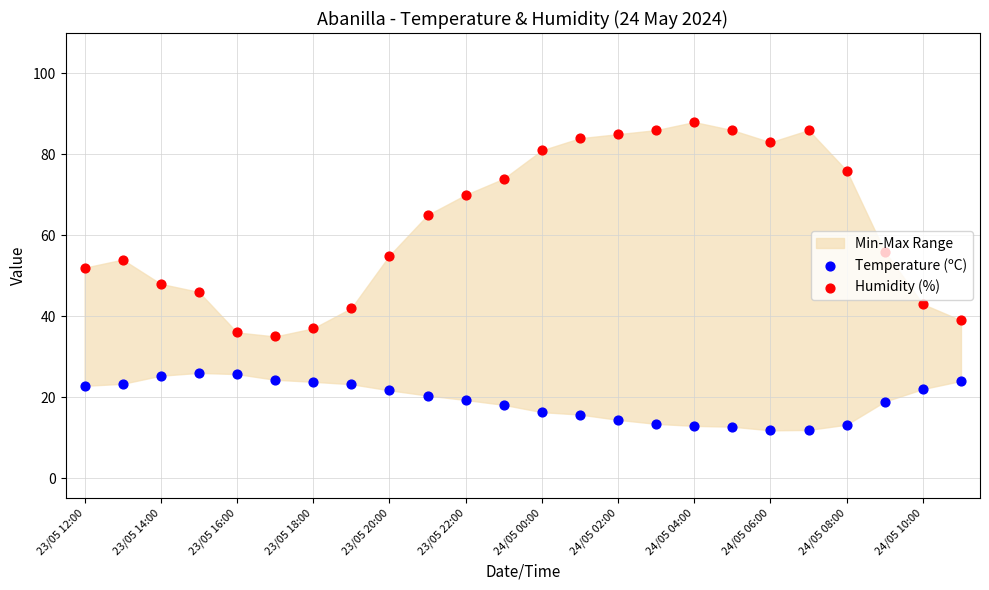

Which series has the widest spread of Y values?

Humidity (%)